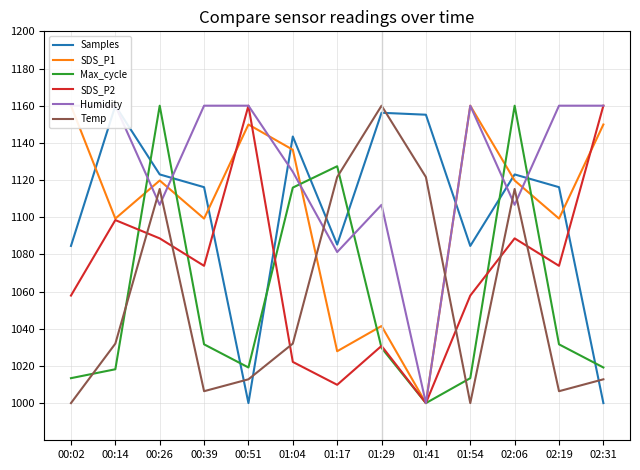

Read the SDS_P2 value at 01:54.

1057.8